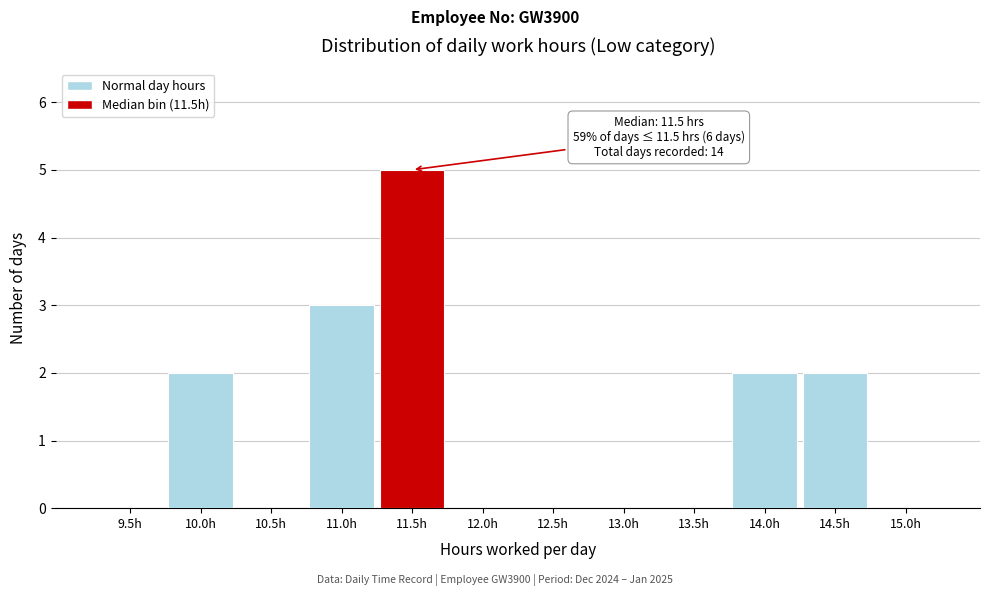

Reading left to right, extract all data points from this chart.

9.5h=0	10.0h=2	10.5h=0	11.0h=3	11.5h=5	12.0h=0	12.5h=0	13.0h=0	13.5h=0	14.0h=2	14.5h=2	15.0h=0